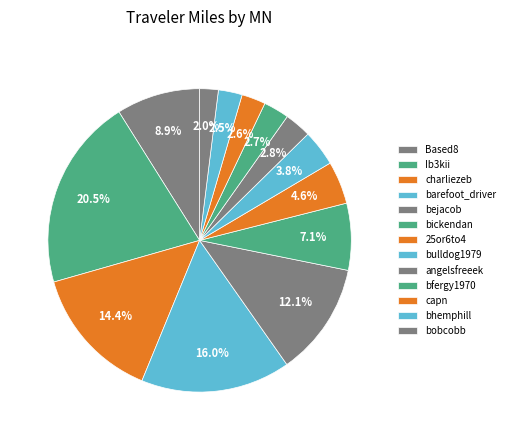

To the nearest percent, what is the combined percentage of capn and Based8?

11%